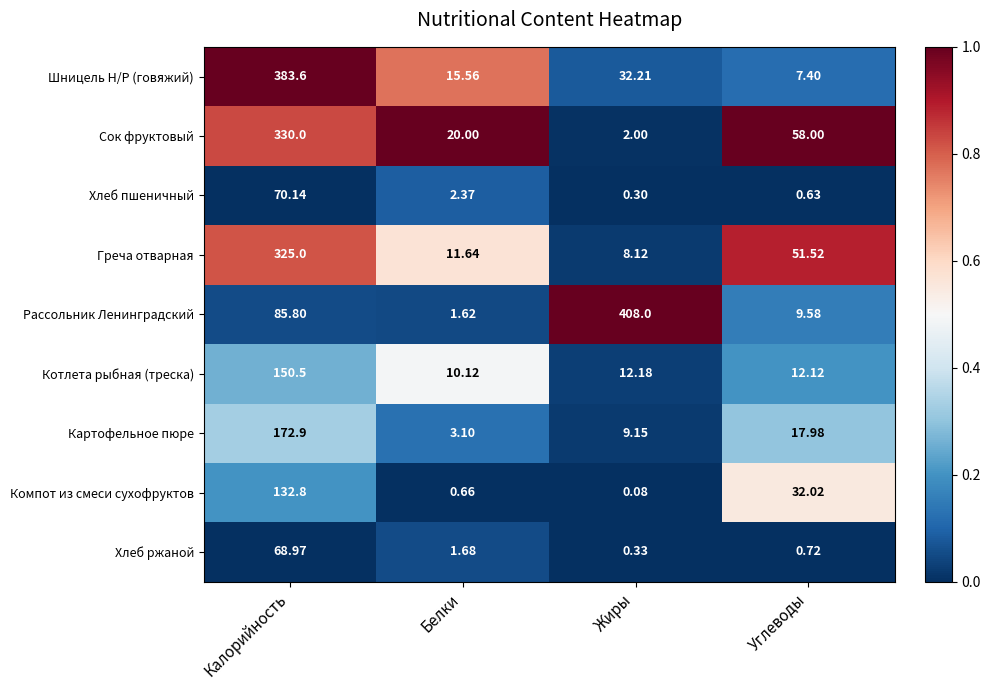

Which series has the largest total across all categories?

Рассольник Ленинградский